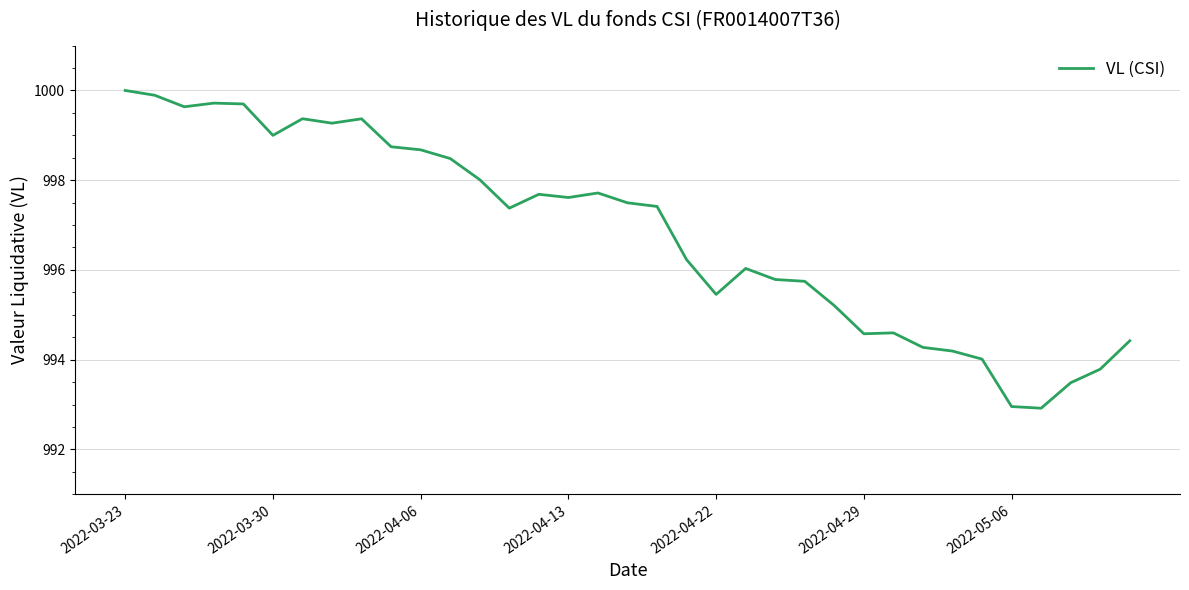

How many lines are shown in the chart?

1